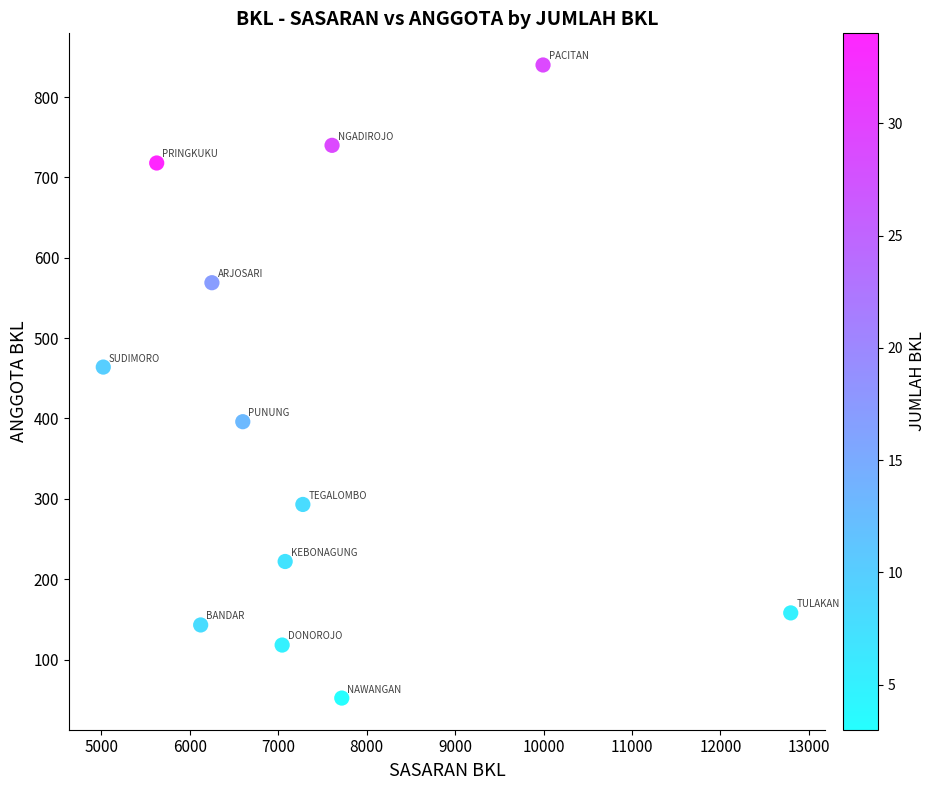

What Y value in the scatter plot is closest to 446?

464